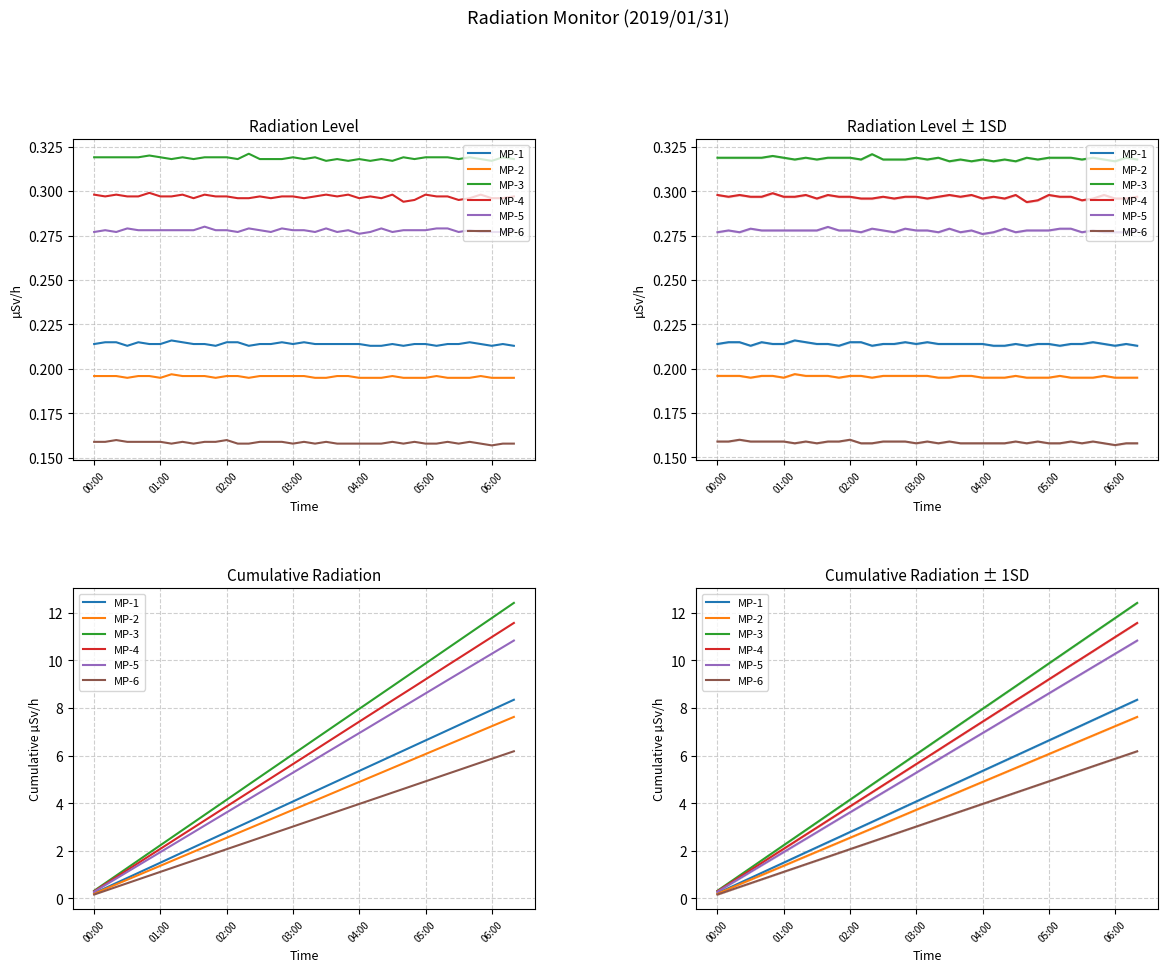

True or false: MP-2 and MP-1 cross at least once.

False